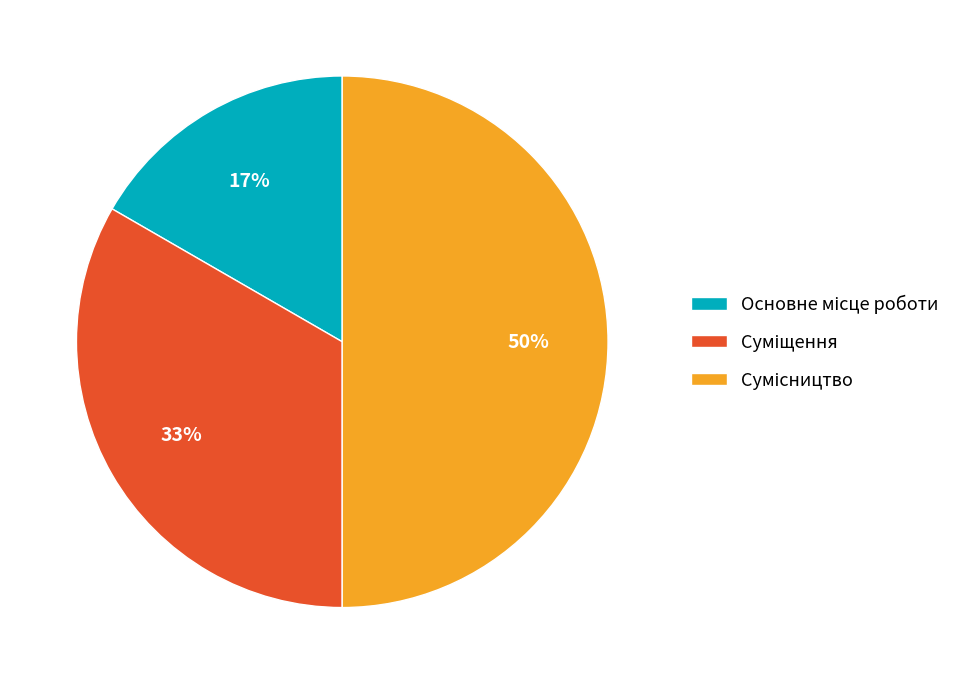

To the nearest percent, what is the average slice percentage?

33%